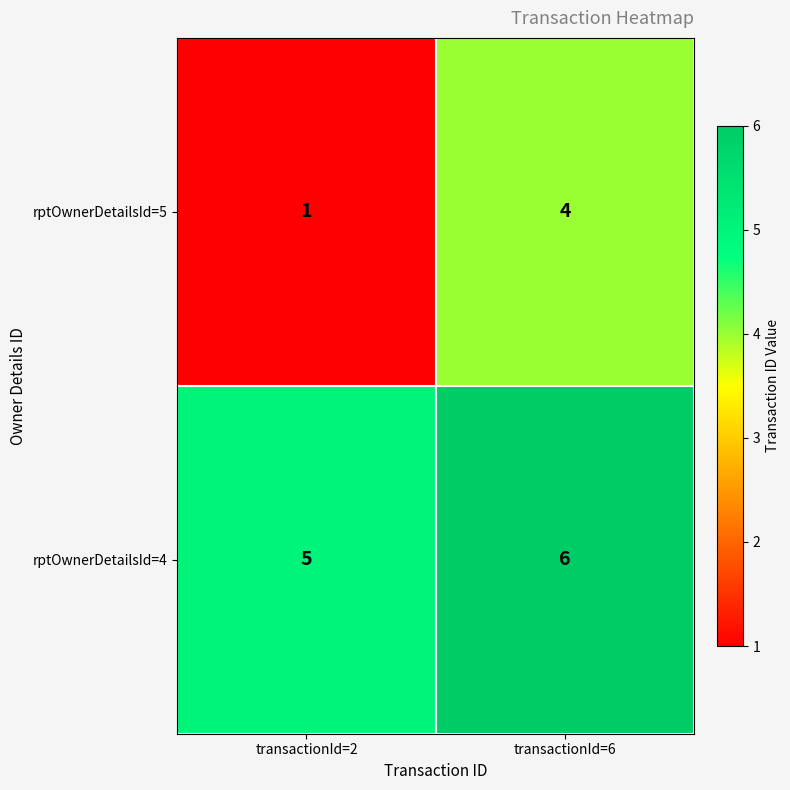

Which series has the widest spread of values?

rptOwnerDetailsId=5